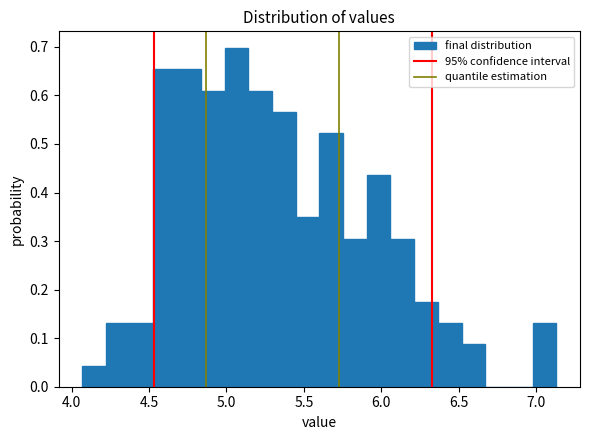

Around what value on the x-axis is the tallest bar? Give the approximate position of its centre, as read against the axis.

5.05